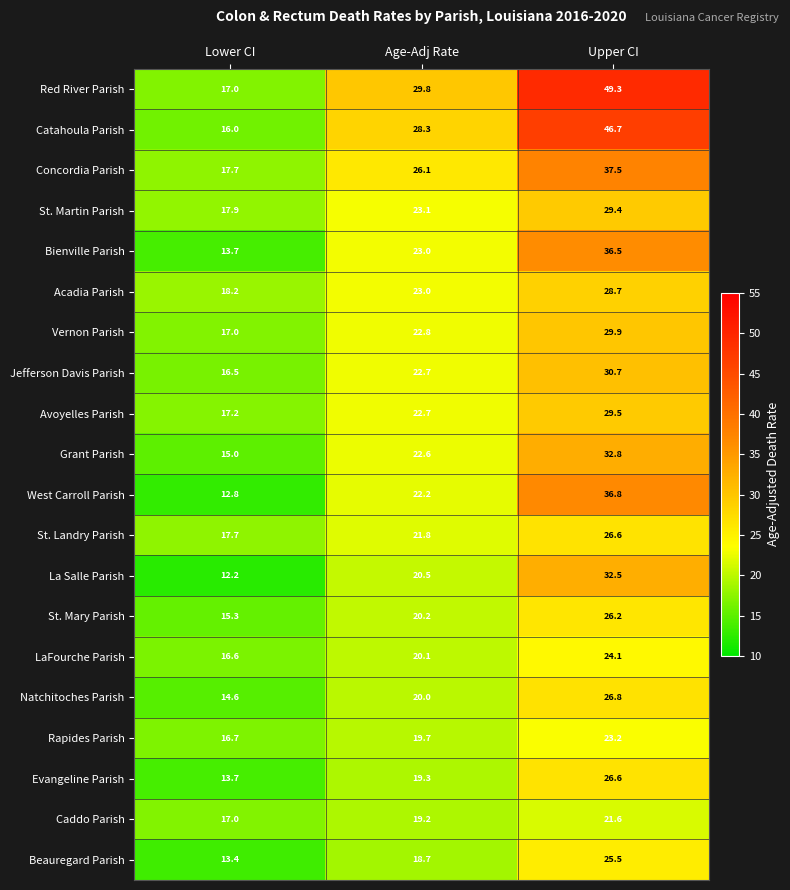

What is the total value across all series at Age-Adj Rate?

445.8